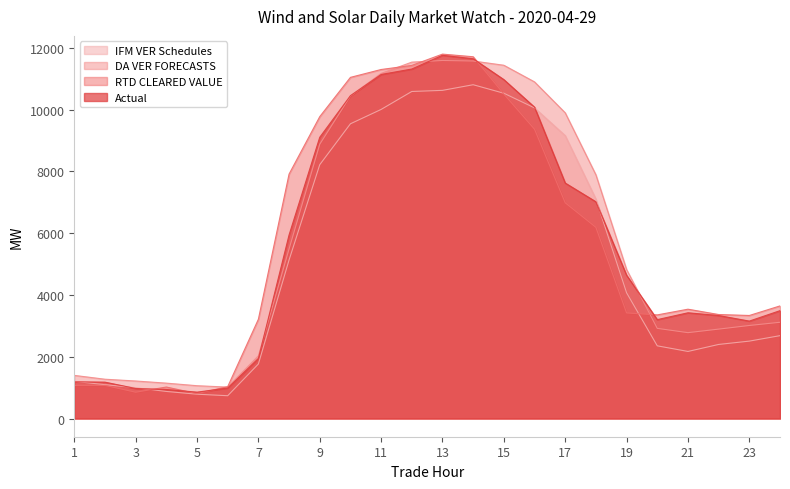

Which has a higher value, 1 or 5?

1